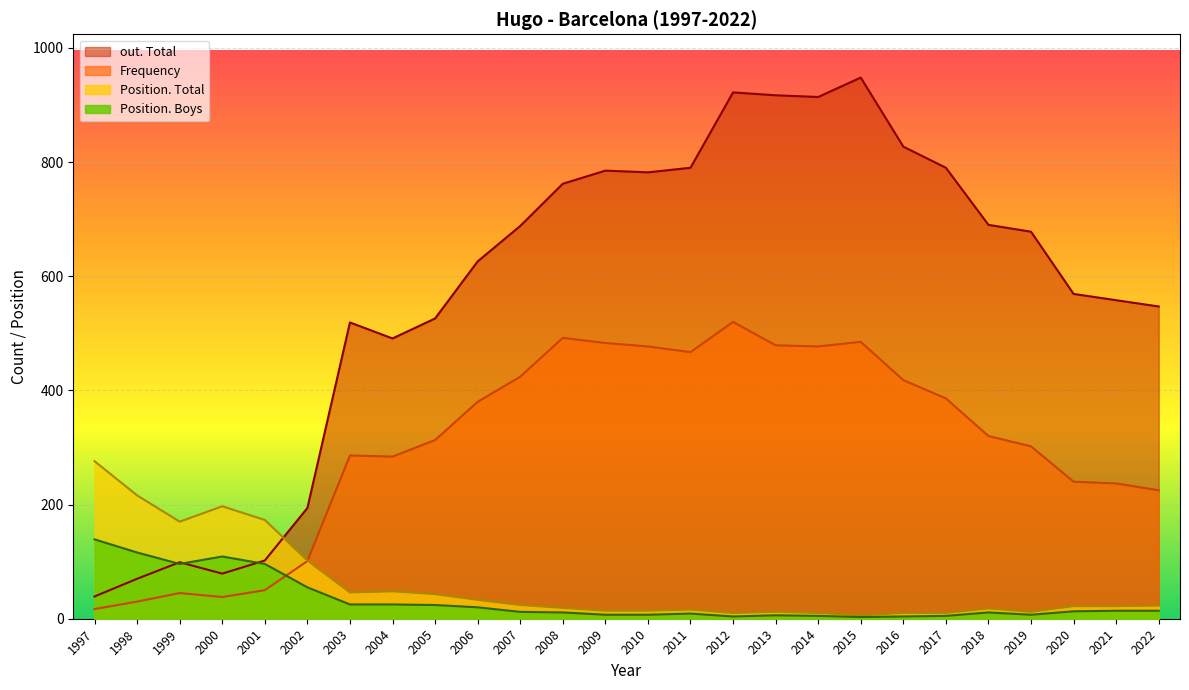

Reading right to left, extract all data points from this chart.

Frequency: 2022=225	2021=237	2020=240	2019=302	2018=320	2017=386	2016=418	2015=485	2014=477	2013=479	2012=520	2011=467	2010=477	2009=483	2008=492	2007=424	2006=380	2005=313	2004=284	2003=286	2002=101	2001=50	2000=38	1999=45	1998=30	1997=17
Position. Total: 2022=23	2021=22	2020=22	2019=12	2018=18	2017=10	2016=10	2015=6	2014=10	2013=12	2012=10	2011=16	2010=14	2009=14	2008=19	2007=24	2006=33	2005=43	2004=48	2003=46	2002=102	2001=173	2000=197	1999=170	1998=216	1997=276
Position. Boys: 2022=14	2021=14	2020=13	2019=7	2018=11	2017=5	2016=4	2015=3	2014=5	2013=6	2012=4	2011=9	2010=7	2009=7	2008=11	2007=12	2006=20	2005=24	2004=25	2003=25	2002=55	2001=96	2000=109	1999=96	1998=116	1997=139
out. Total: 2022=547	2021=558	2020=569	2019=678	2018=690	2017=790	2016=827	2015=948	2014=914	2013=917	2012=922	2011=790	2010=782	2009=785	2008=762	2007=688	2006=626	2005=526	2004=491	2003=519	2002=194	2001=102	2000=79	1999=99	1998=70	1997=39